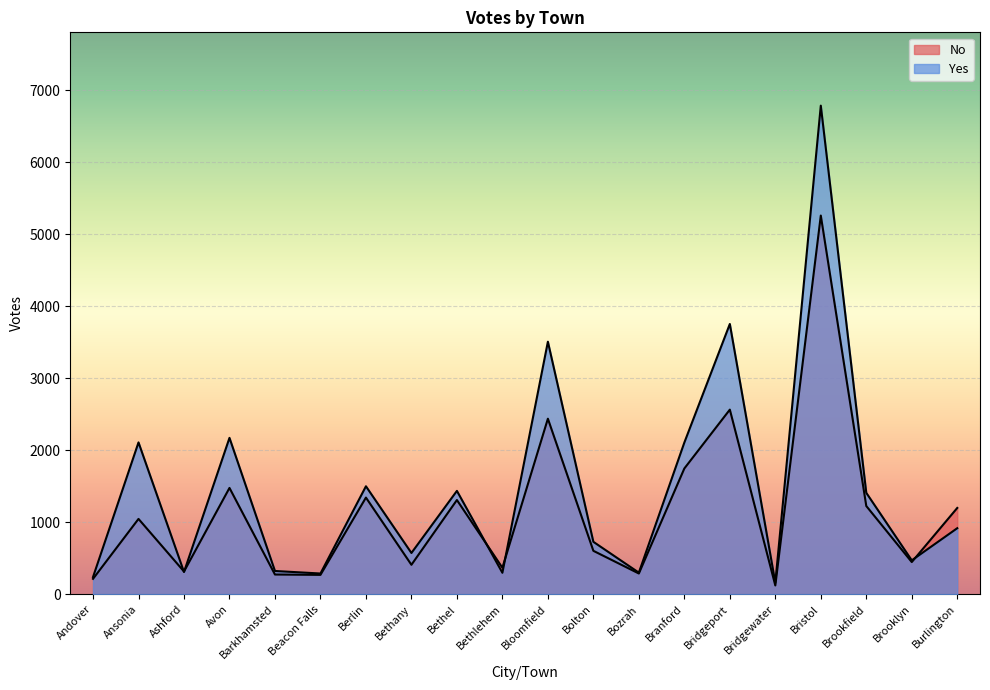

How many data points in Yes are less than 918?

10